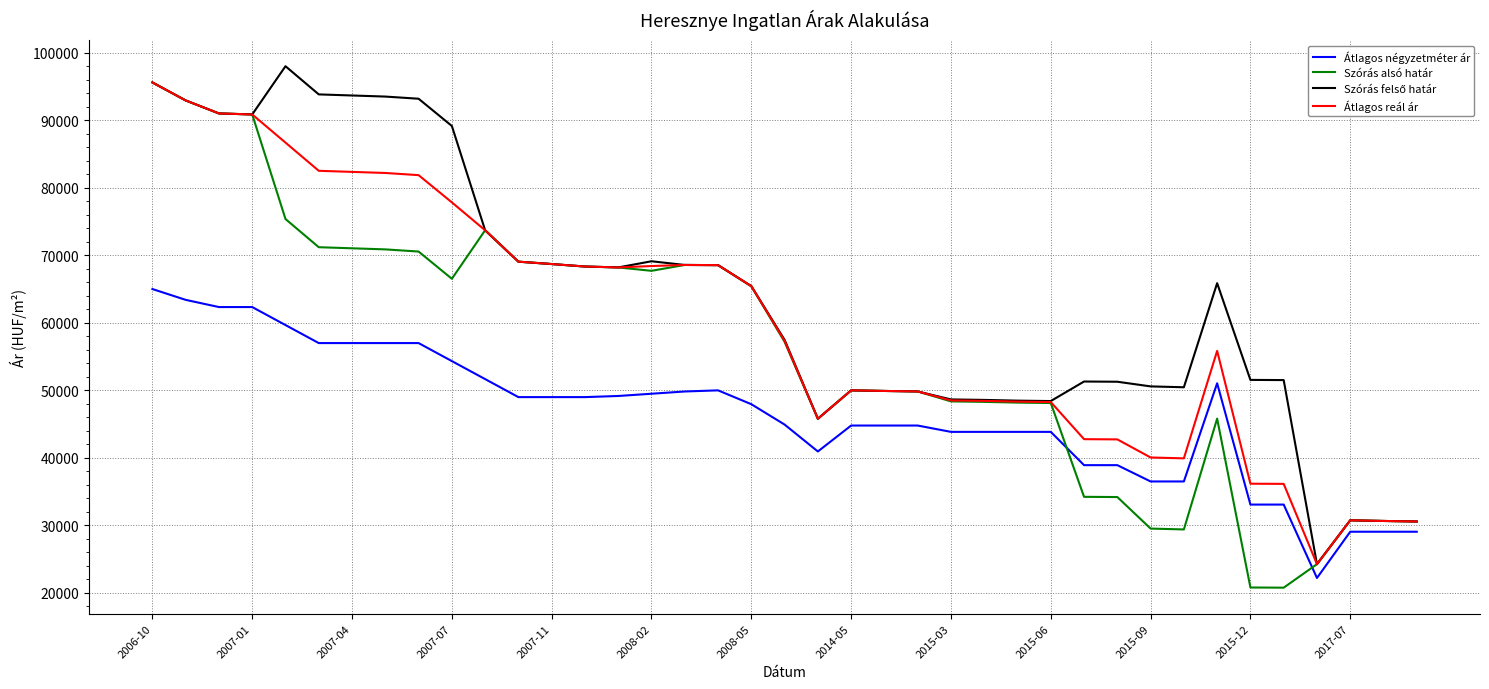

True or false: Átlagos reál ár and Átlagos négyzetméter ár cross at least once.

False